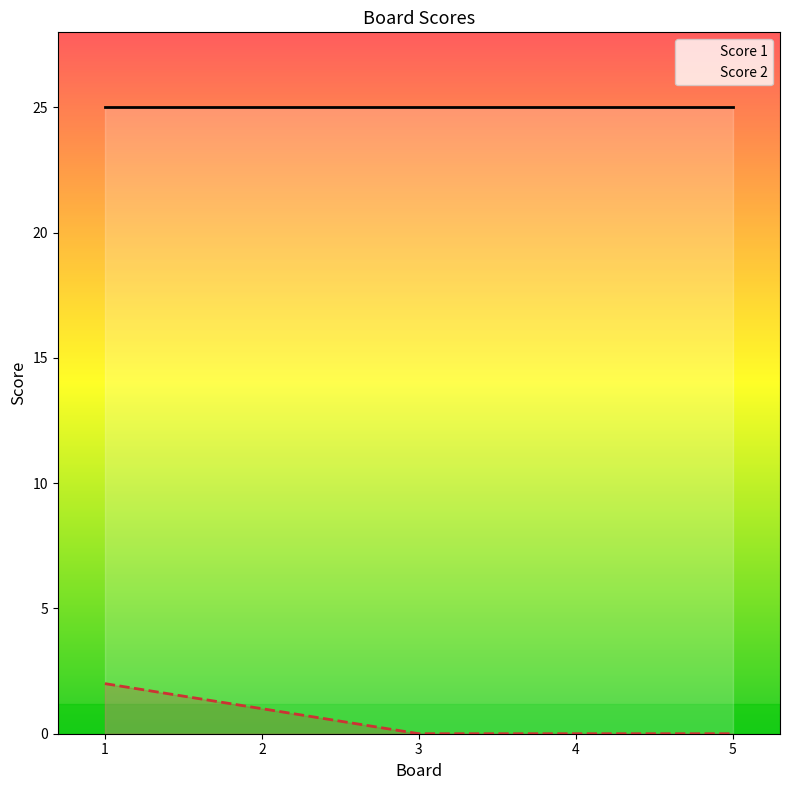

Between 5 and 3, which is larger?

5